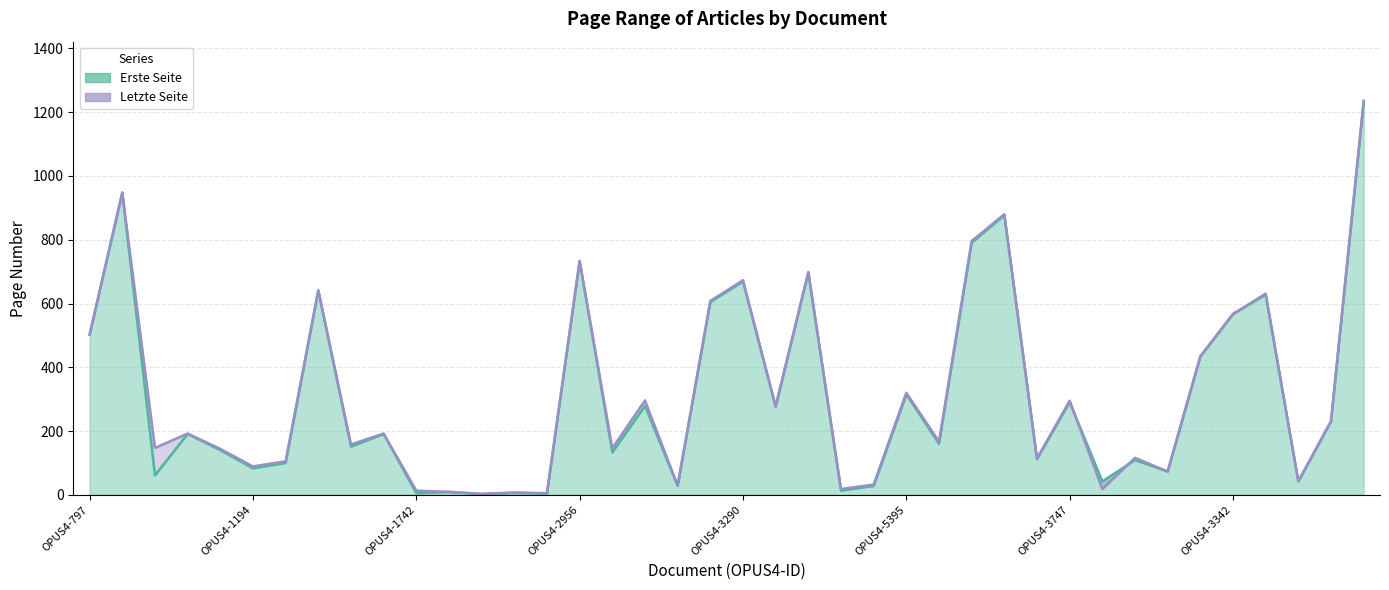

True or false: Erste Seite and Letzte Seite cross at least once.

True